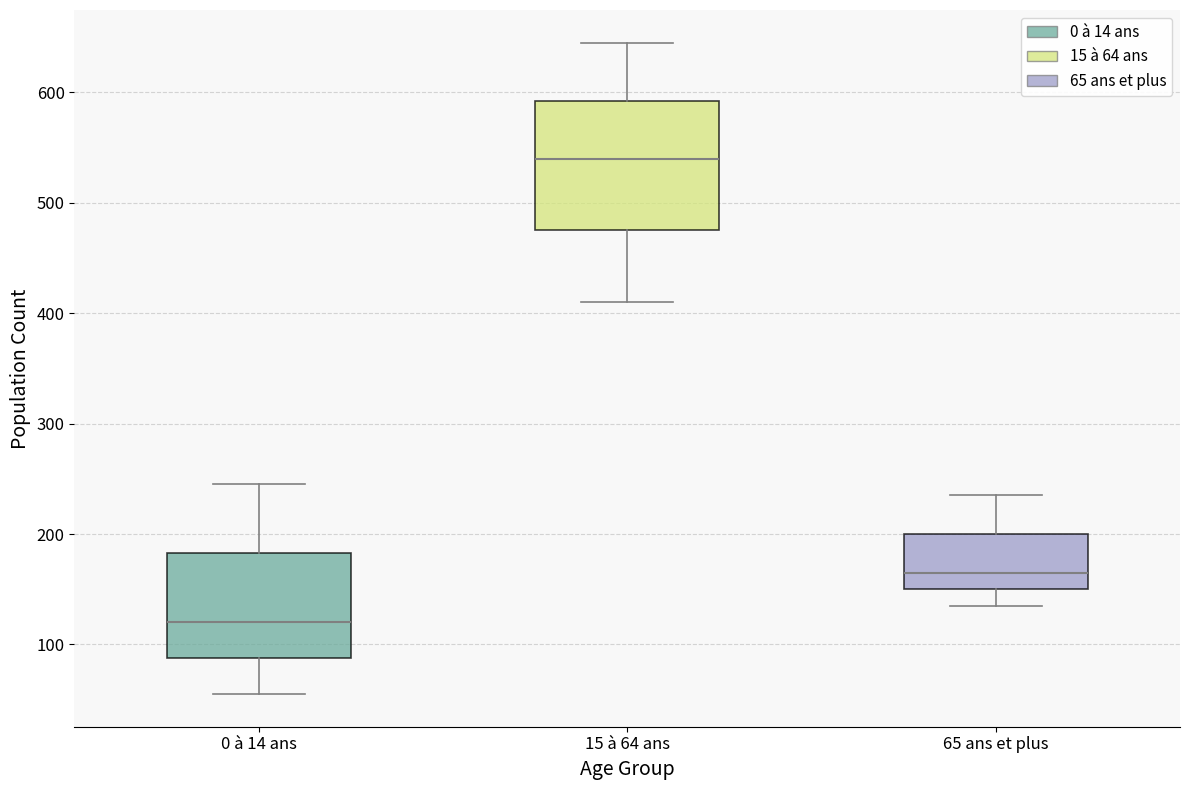

Reading left to right, transcribe this box plot: for each box, give where its median line is, the range the box spans, and where its two whiskers end, as read against the y-axis. The values are not printed on the chart, so give them approximately, as read against the axis.

0 à 14 ans: median 120, box 90 to 180, whiskers 60 to 250
15 à 64 ans: median 540, box 480 to 590, whiskers 410 to 650
65 ans et plus: median 170, box 150 to 200, whiskers 140 to 240